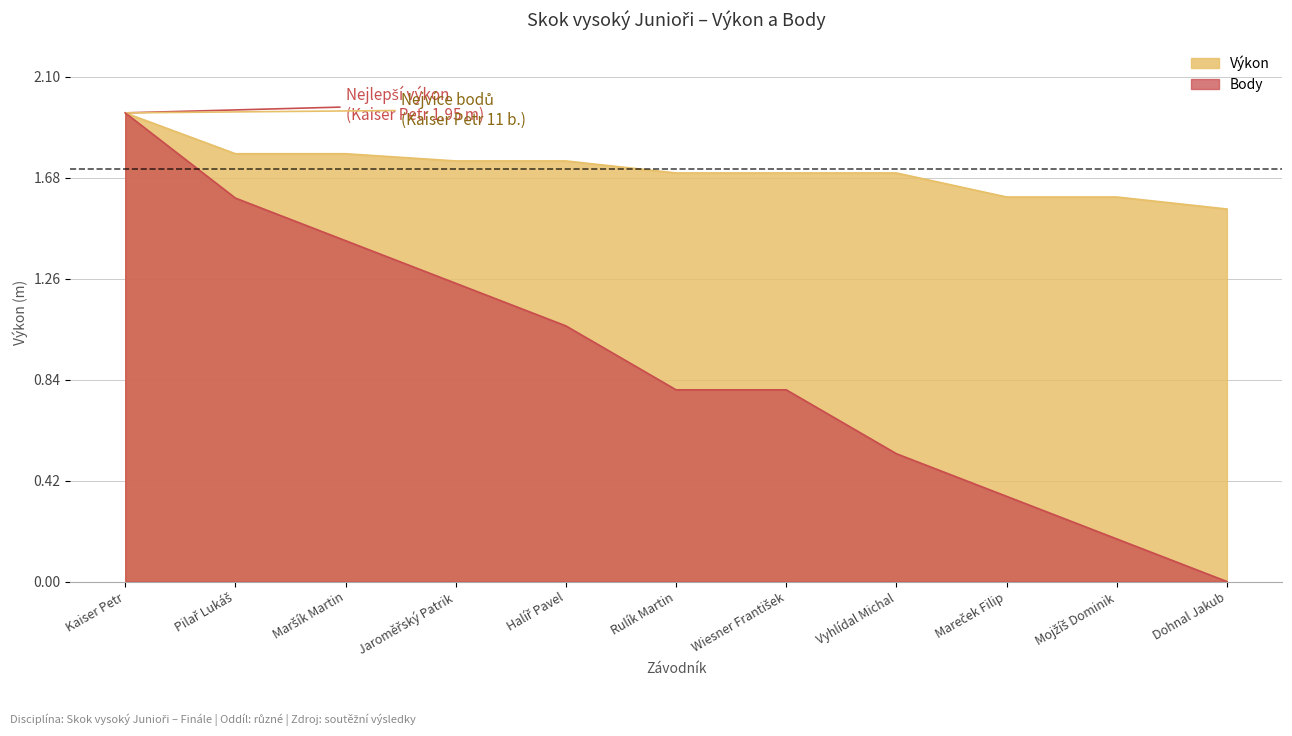

The Výkon series shows 1.8 at Maršík Martin. True or false?

True